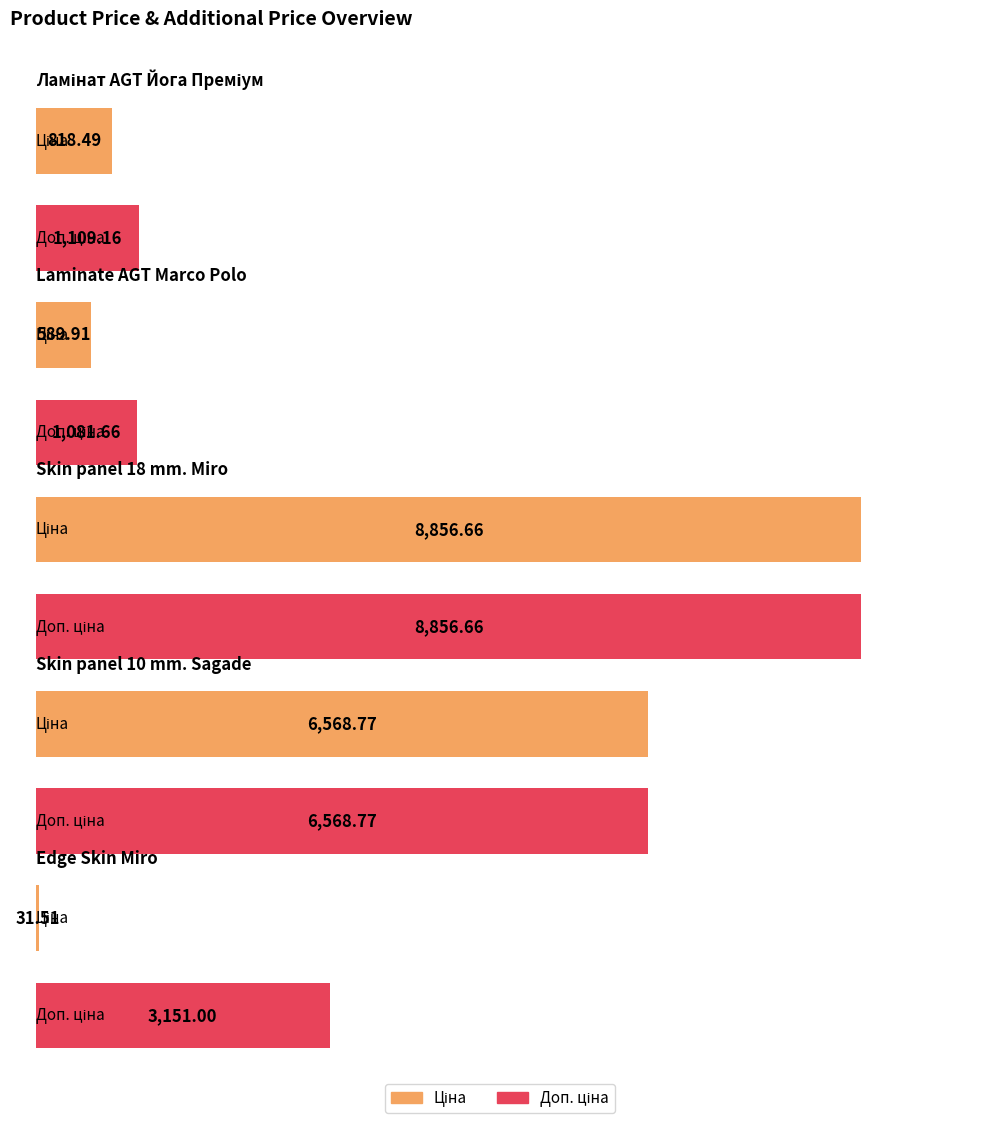

Is it true that Доп. ціна equals 6568.8 at Skin panel 10 mm. Sagade?

True